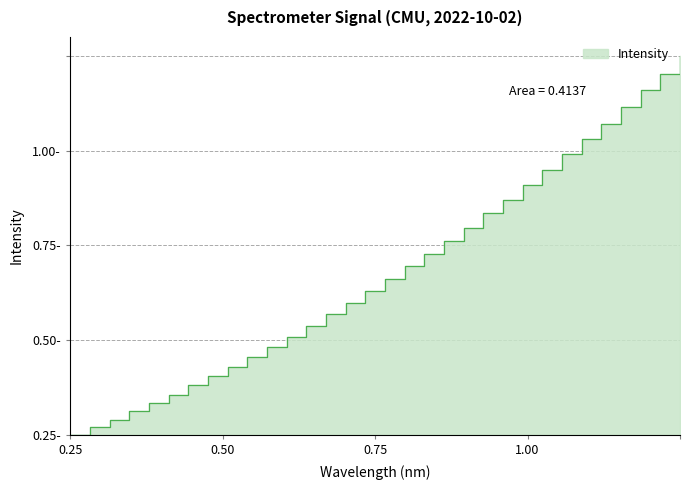

The chart shows a value of 0.9 at 222.263. True or false?

False